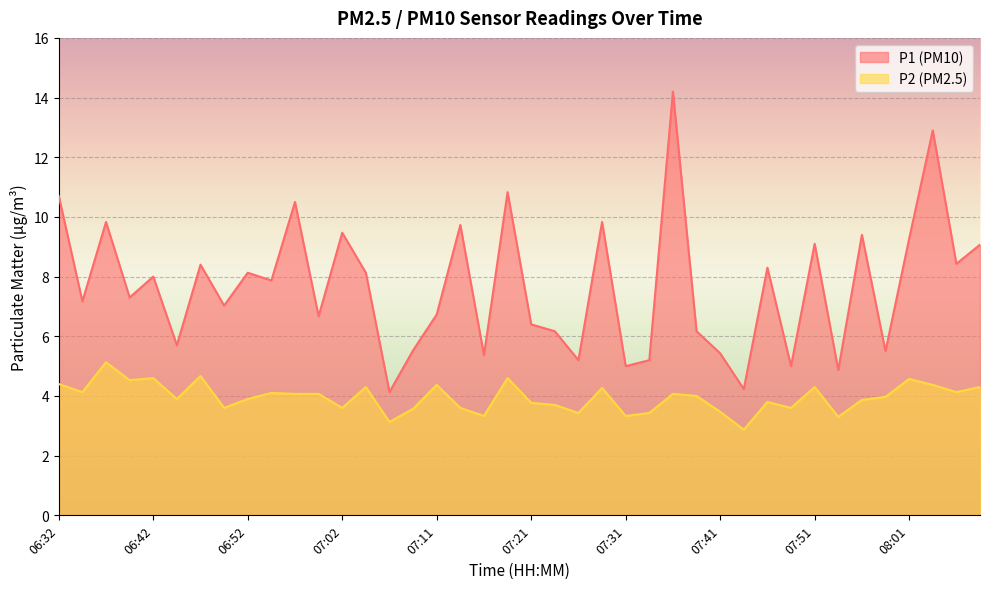

Reading right to left, list all the values displayed in this chart.

P1: 08:08=9.1	08:06=8.4	08:03=12.9	08:01=9.3	07:58=5.5	07:56=9.4	07:53=4.9	07:51=9.1	07:48=5.0	07:46=8.3	07:43=4.2	07:41=5.4	07:38=6.2	07:36=14.2	07:33=5.2	07:31=5.0	07:29=9.8	07:26=5.2	07:24=6.2	07:21=6.4	07:19=10.8	07:16=5.4	07:14=9.7	07:11=6.7	07:09=5.5	07:07=4.1	07:04=8.1	07:02=9.5	06:59=6.7	06:57=10.5	06:54=7.9	06:52=8.1	06:49=7.0	06:47=8.4	06:44=5.7	06:42=8.0	06:40=7.3	06:37=9.8	06:35=7.2	06:32=10.7
P2: 08:08=4.3	08:06=4.1	08:03=4.4	08:01=4.6	07:58=4.0	07:56=3.9	07:53=3.3	07:51=4.3	07:48=3.6	07:46=3.8	07:43=2.9	07:41=3.5	07:38=4.0	07:36=4.1	07:33=3.4	07:31=3.3	07:29=4.3	07:26=3.4	07:24=3.7	07:21=3.8	07:19=4.6	07:16=3.3	07:14=3.6	07:11=4.4	07:09=3.6	07:07=3.1	07:04=4.3	07:02=3.6	06:59=4.1	06:57=4.1	06:54=4.1	06:52=3.9	06:49=3.6	06:47=4.7	06:44=3.9	06:42=4.6	06:40=4.5	06:37=5.1	06:35=4.1	06:32=4.4